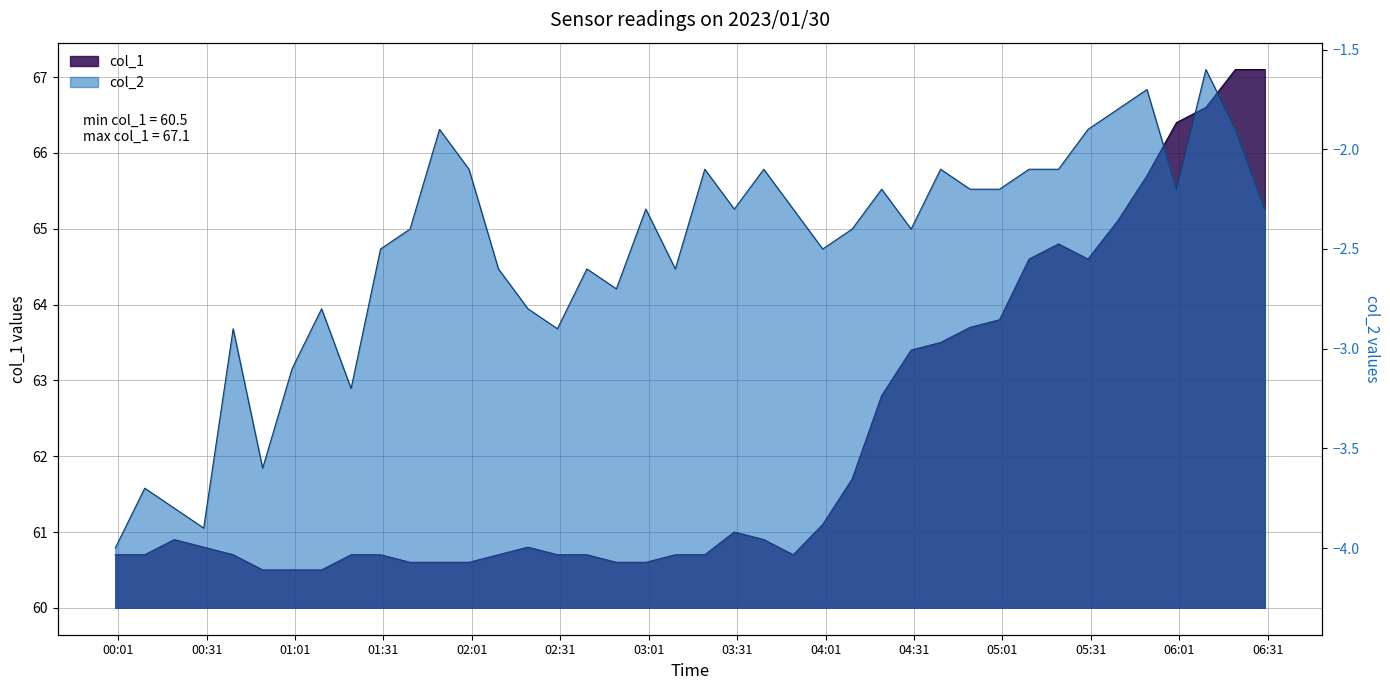

Which label corresponds to the smallest value in the chart?

2023/01/30 00:00:00